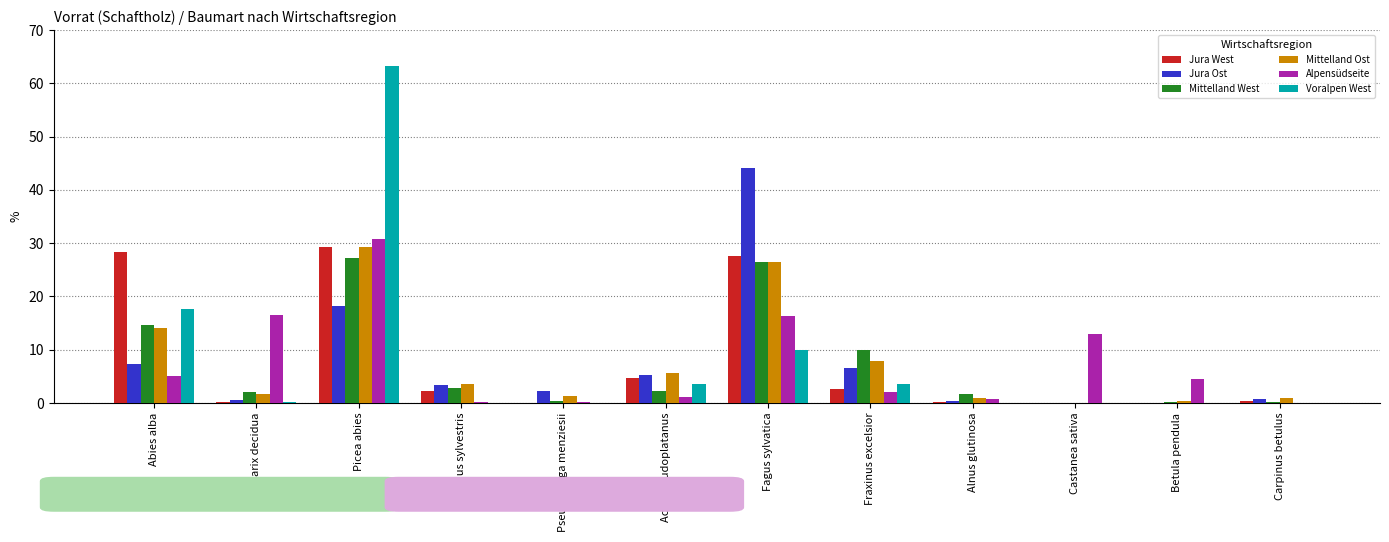

The value of Jura Ost at Fraxinus excelsior is 2.7. True or false?

False